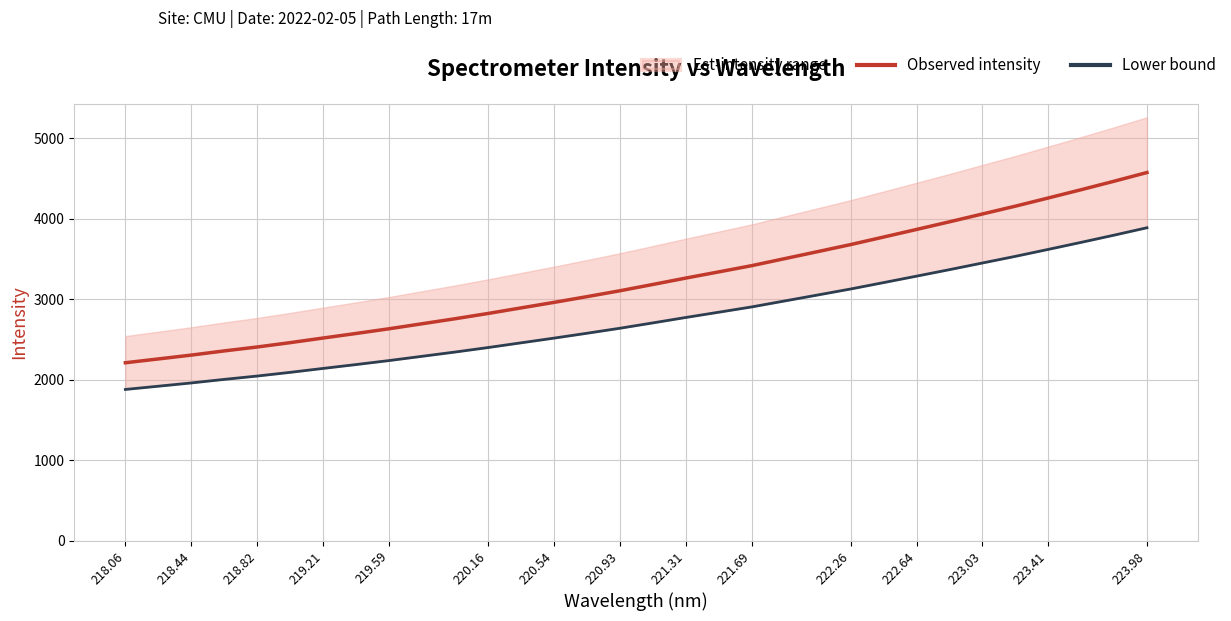

True or false: Observed intensity has a value of 761.5 at 218.44.

False